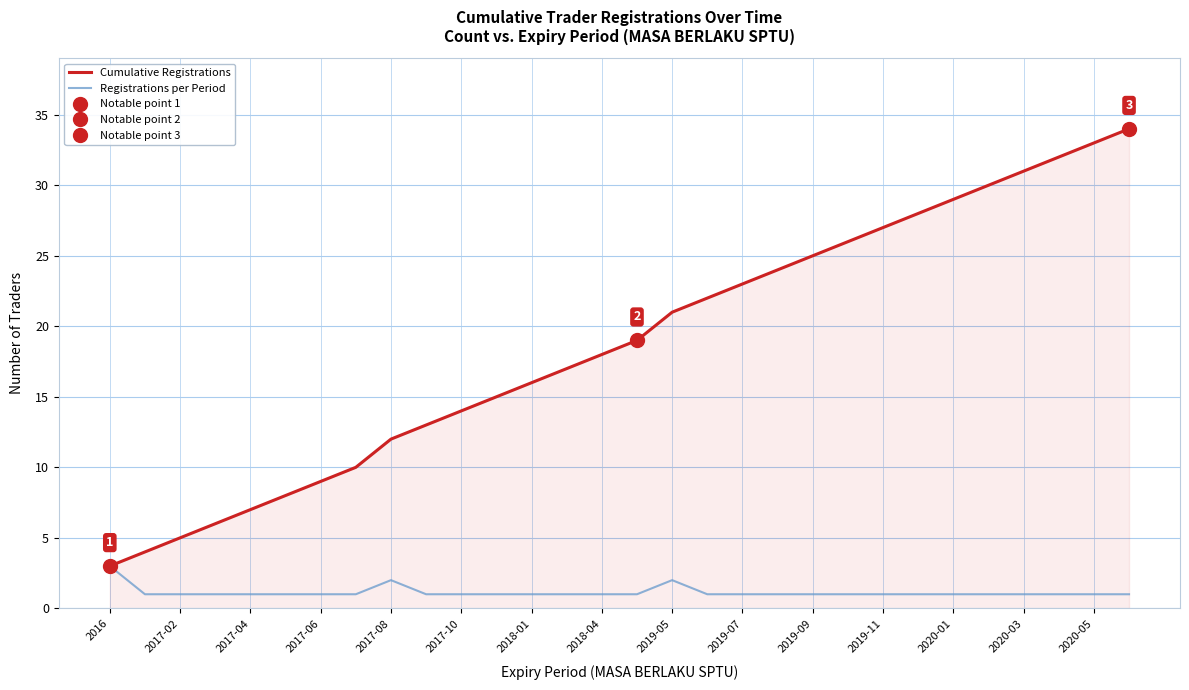

How many values in the Cumulative Registrations series are below 19?

15